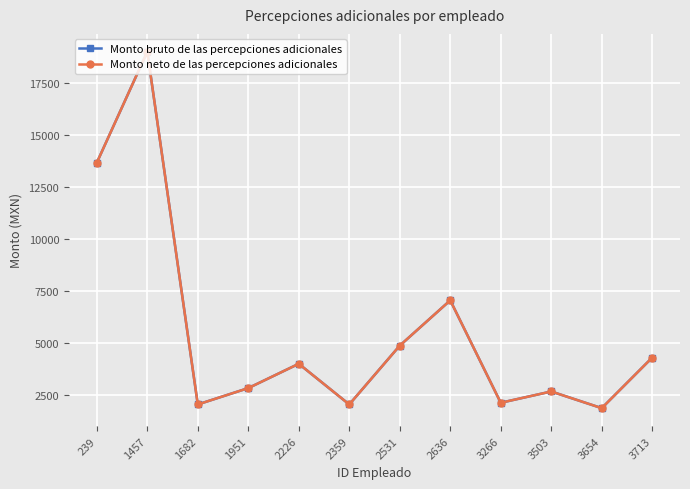

True or false: Monto bruto de las percepciones adicionales has a value of 3507.8 at 239.

False